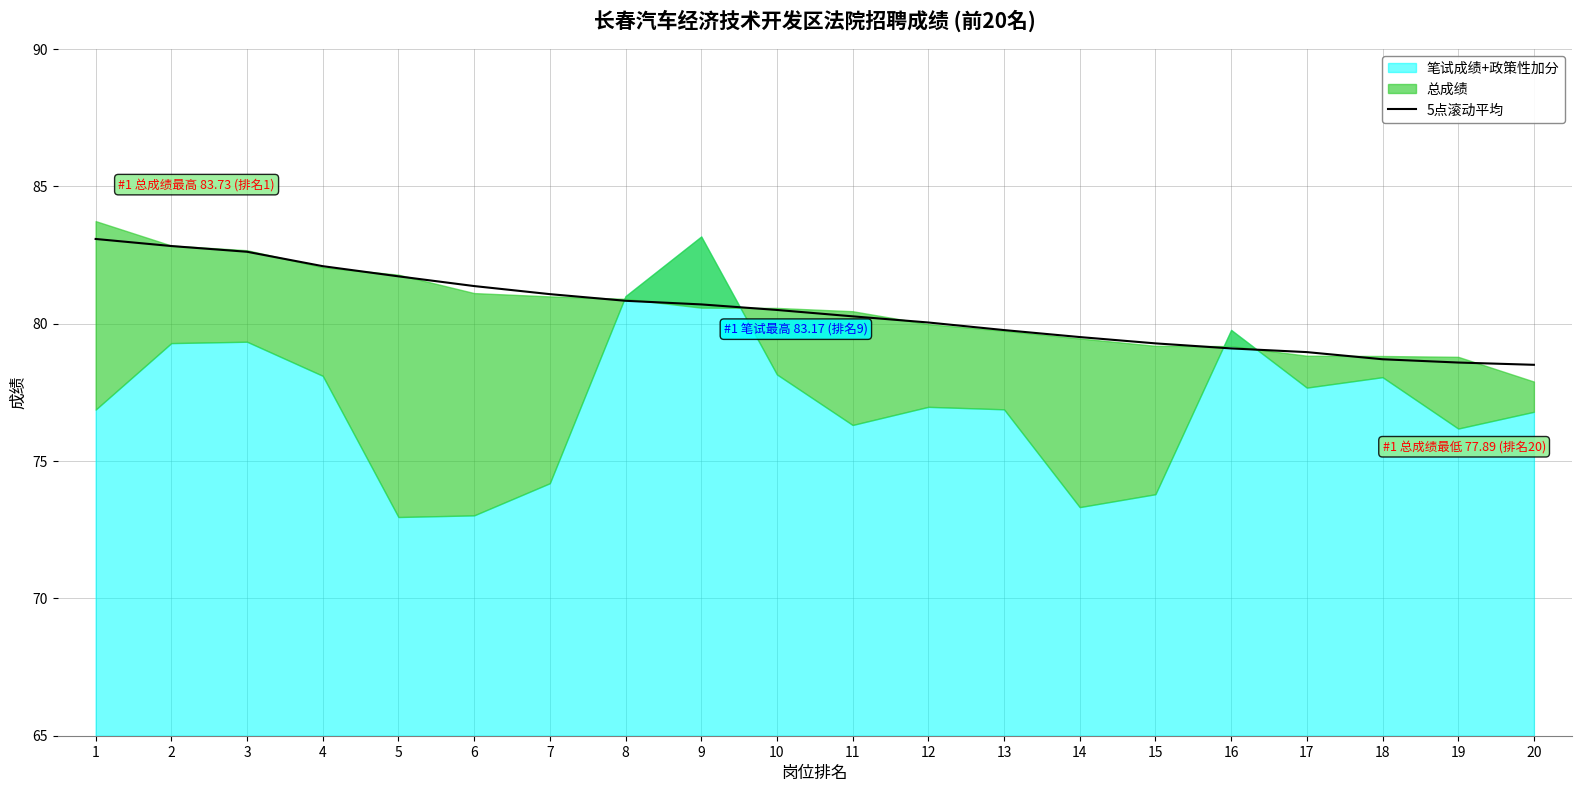

True or false: the data shows 38.5 at 11.

False